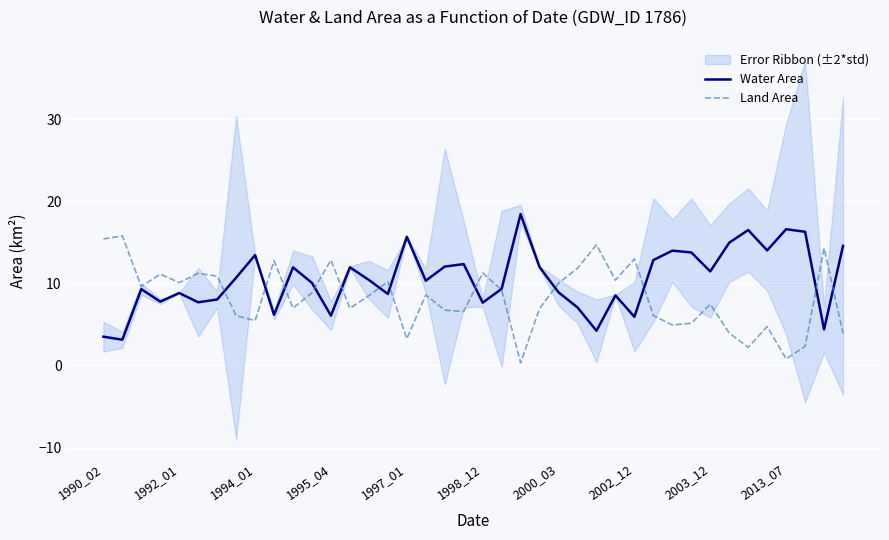

Which has a higher value, 11 or 33?

33